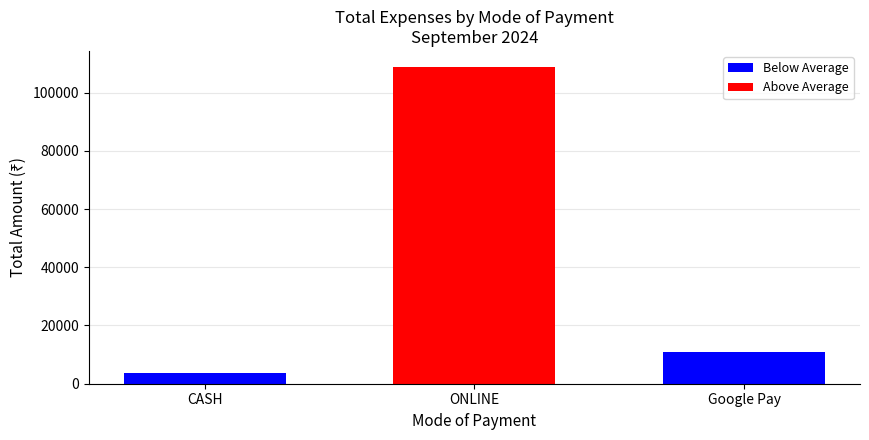

What is the ratio of the value at Google Pay to the value at CASH?

3.4